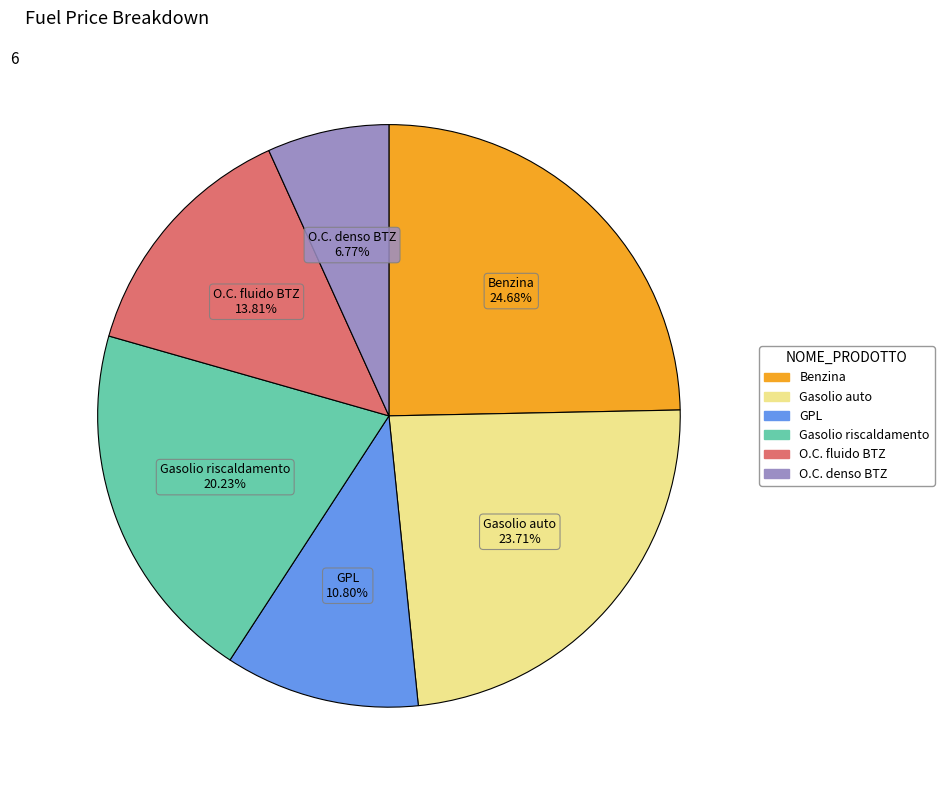

Is it true that O.C. denso BTZ is 1% of the pie?

False